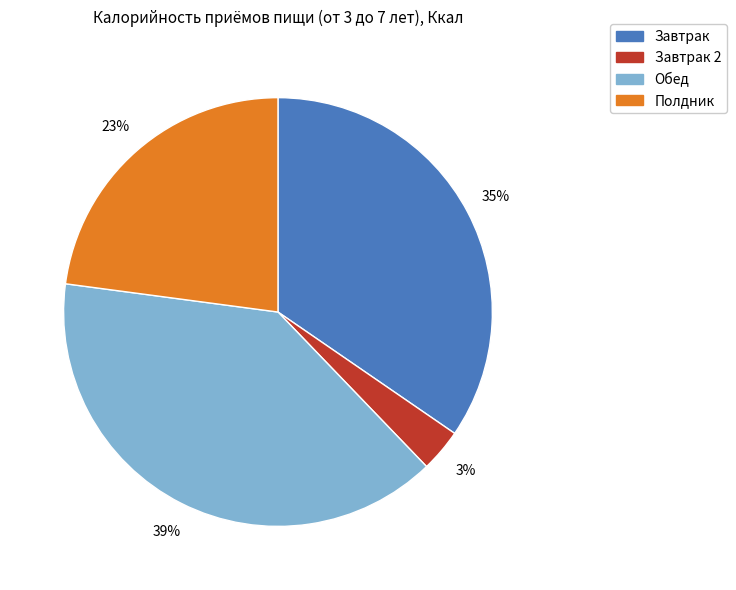

To the nearest percent, what is the average slice percentage?

25%